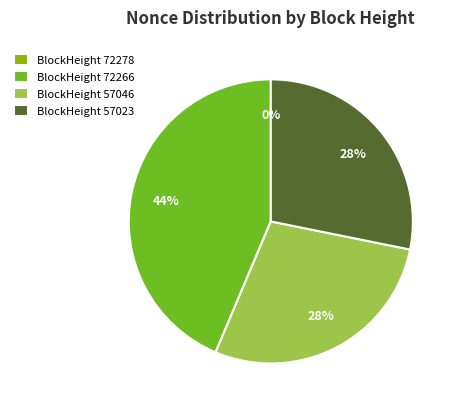

What is the largest slice in the pie chart?

BlockHeight 72266